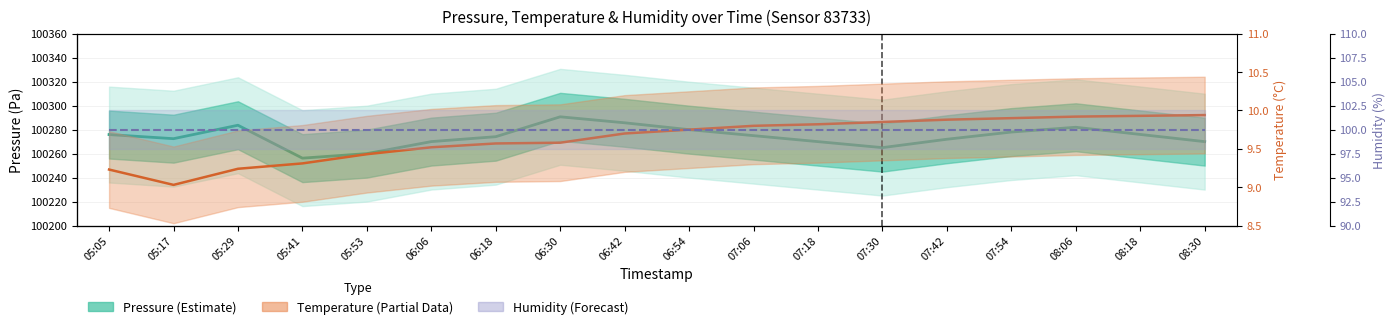

What is the difference between the maximum and minimum values in the Pressure (Estimate) series?

34.5